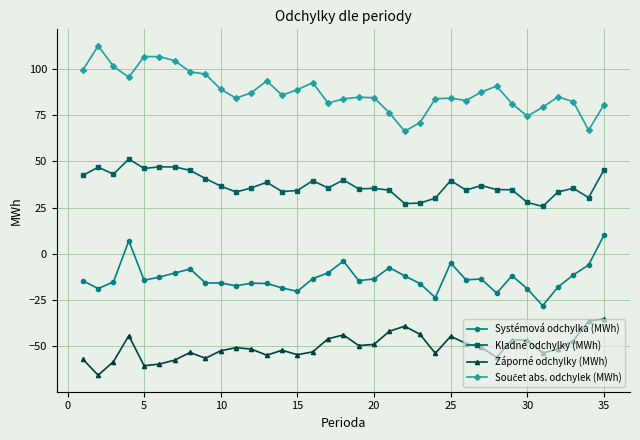

True or false: Systémová odchylka (MWh) has more than 2 points higher than both neighbors.

True